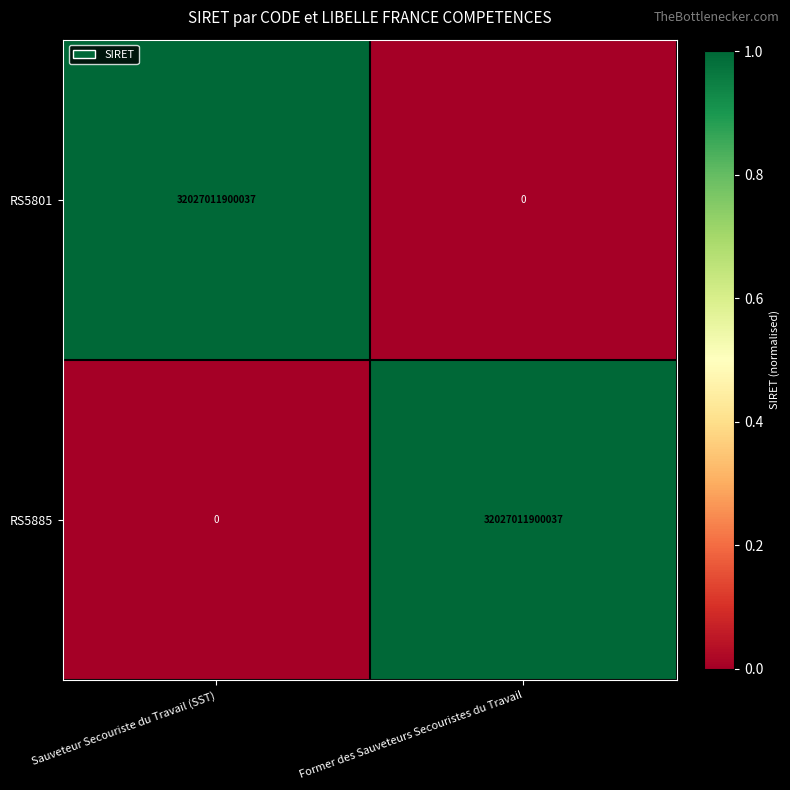

Is it true that RS5801 equals -10770978731010 at Former des Sauveteurs Secouristes du Travail?

False